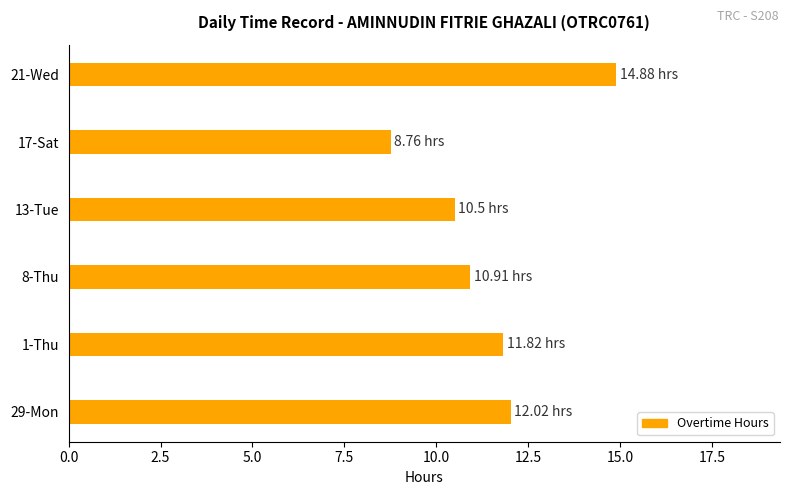

What is the sum of all values?

68.9